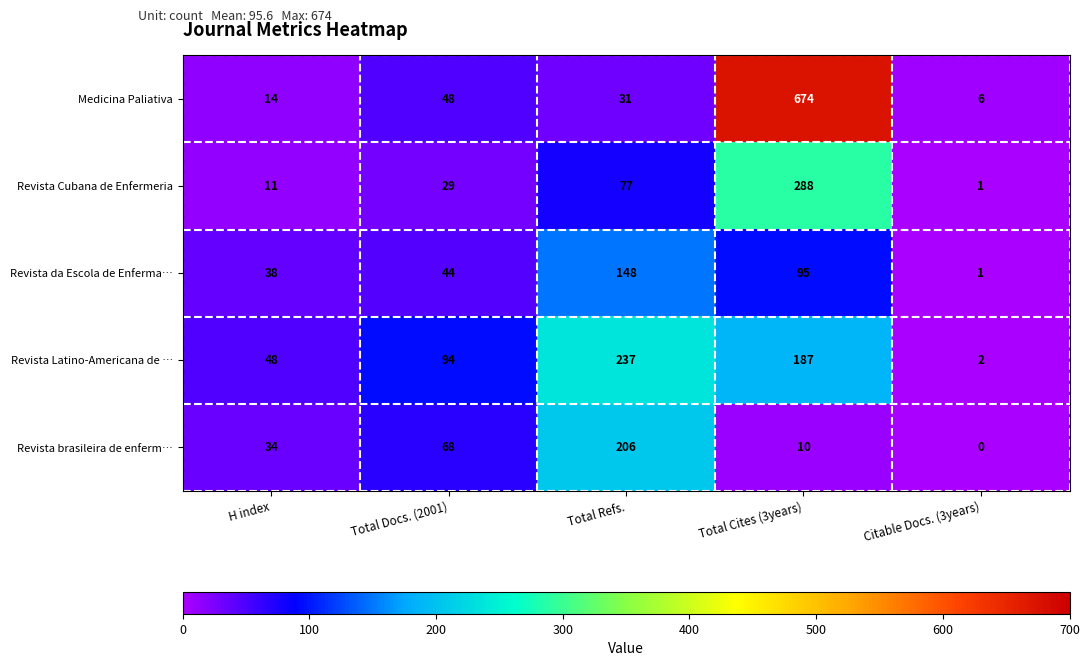

List the series in order of their peak value, lowest first.

Revista da Escola de Enferma…, Revista brasileira de enferm…, Revista Latino-Americana de …, Revista Cubana de Enfermeria, Medicina Paliativa